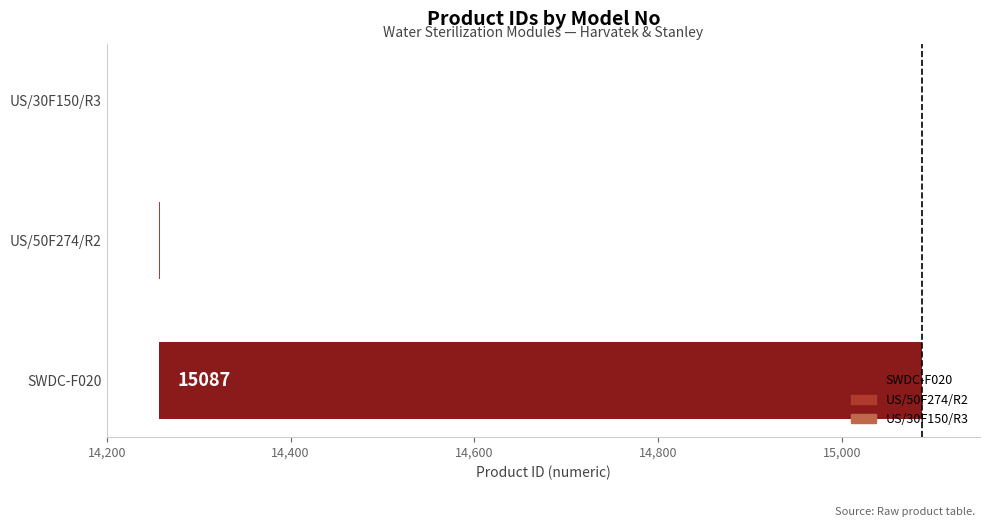

Count the number of categories in the chart.

3